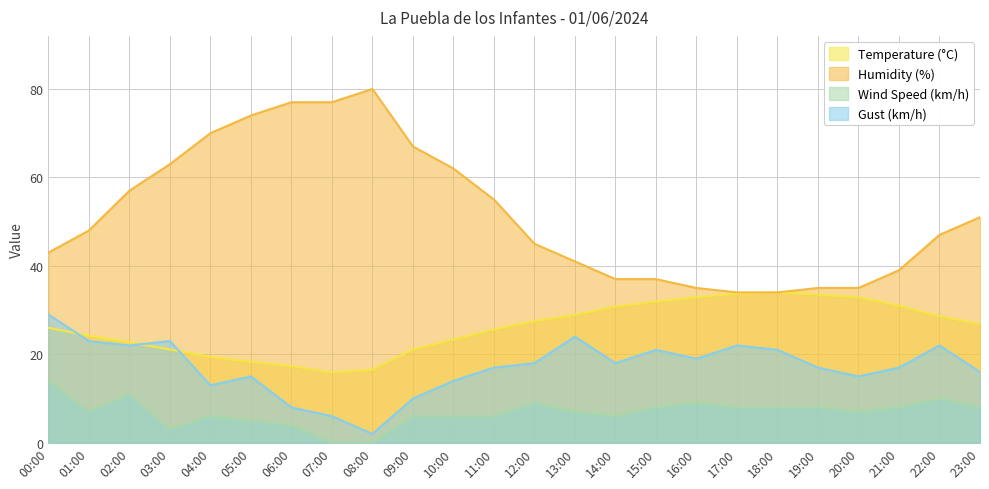

What is the sum of the Gust (km/h) values at 09:00 and 23:00?

26.0